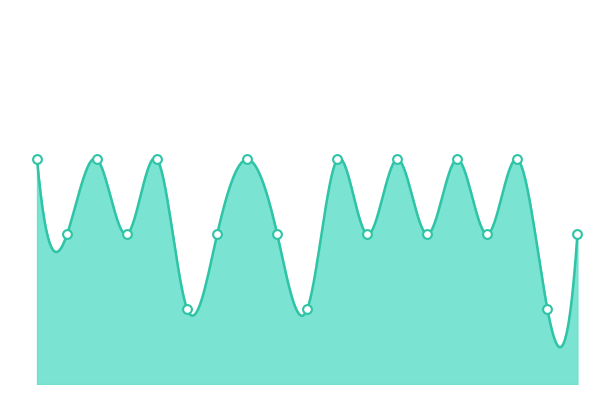

Approximately how many times larger is the value at 0388/20 compared to 0389/20?

0.7